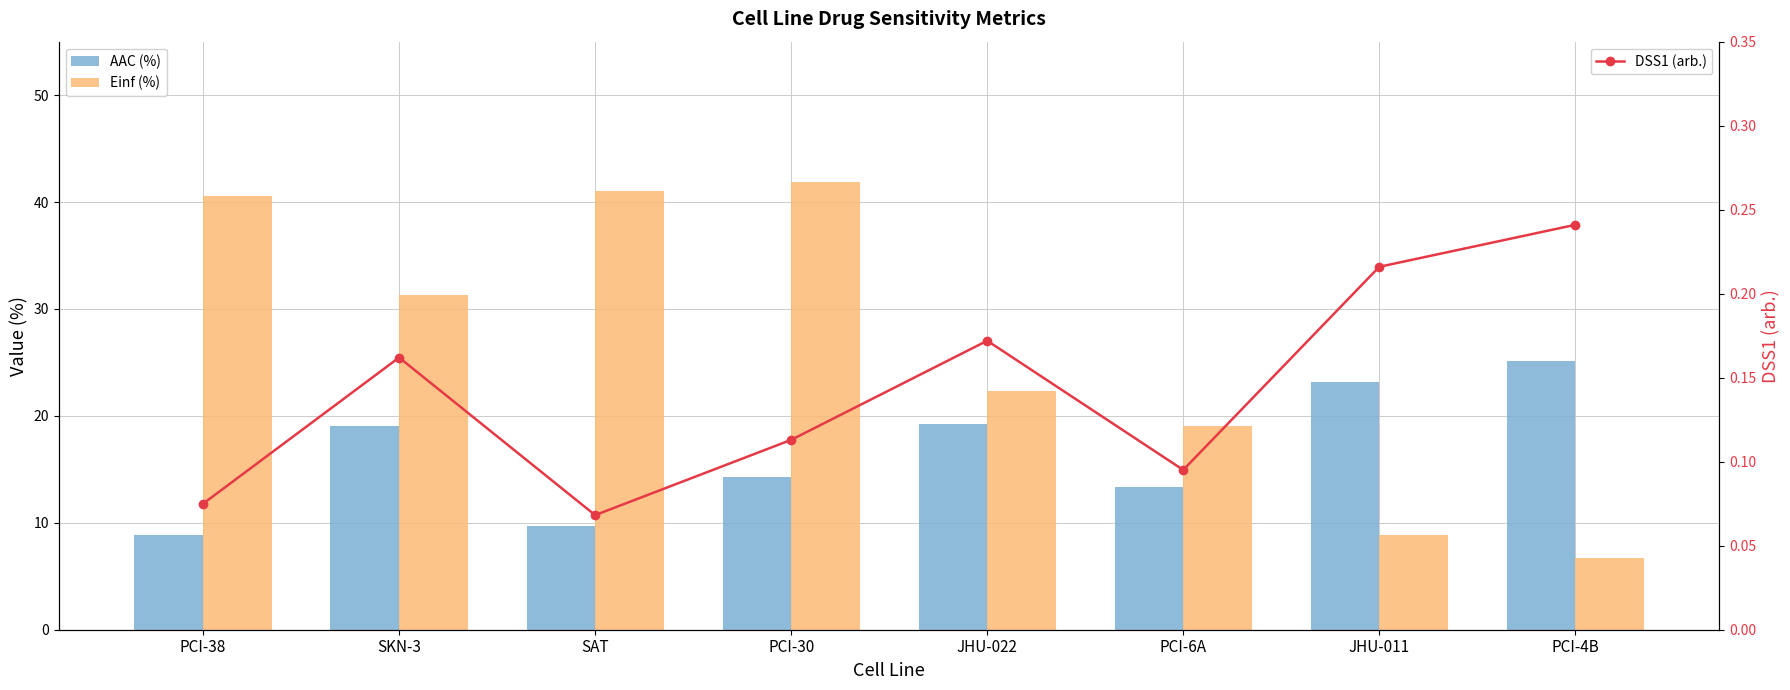

Is it true that DSS1 (arb.) equals 0.0 at SKN-3?

False